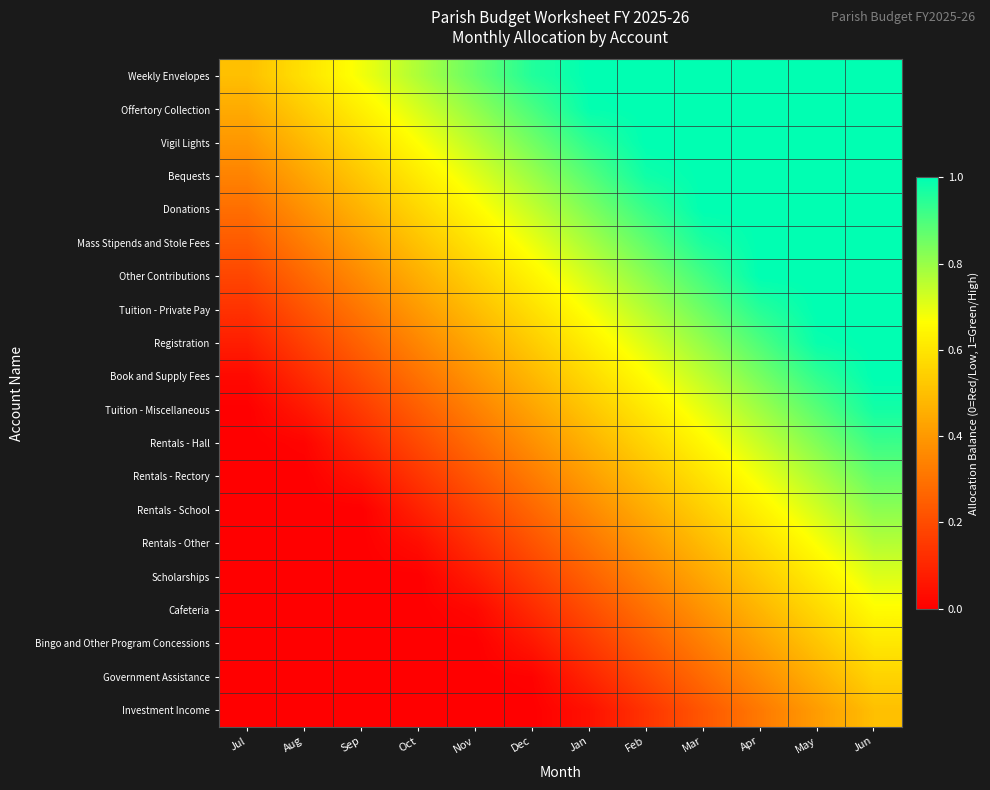

What is the total value across all series at Aug?

3.6